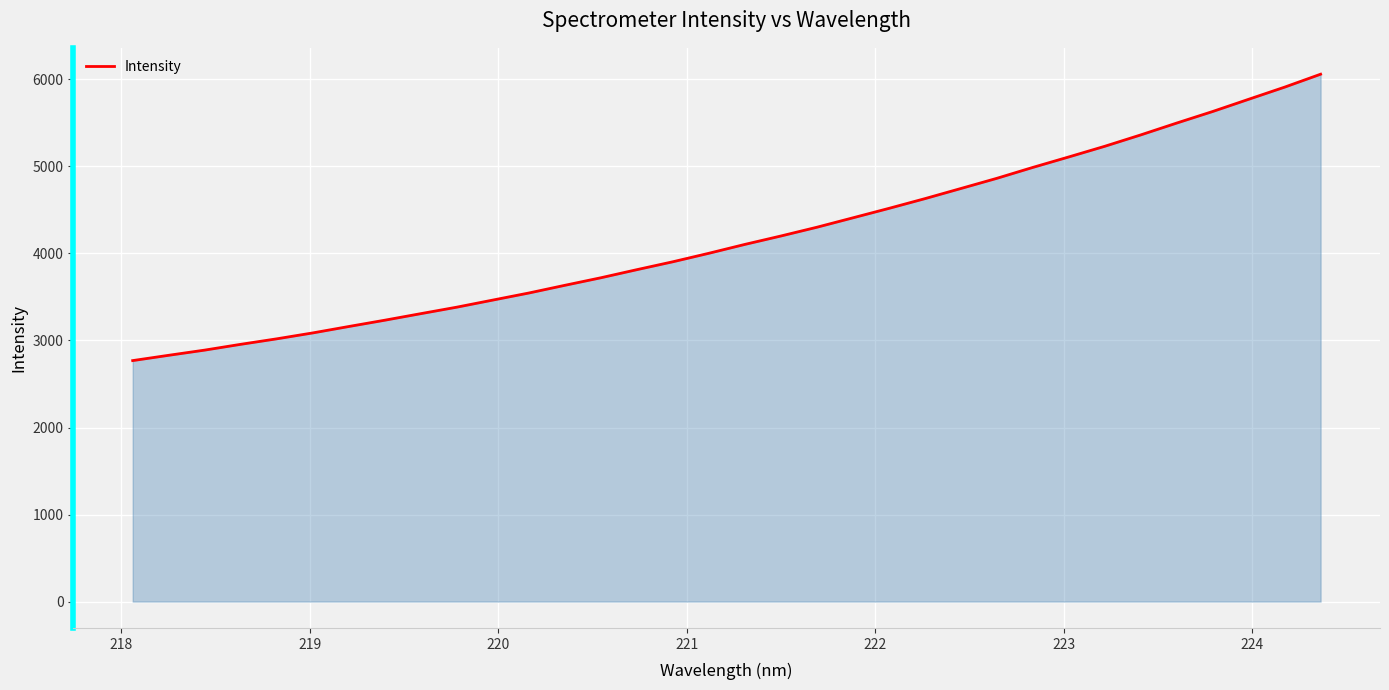

What is the difference between the maximum and minimum values?

3290.4